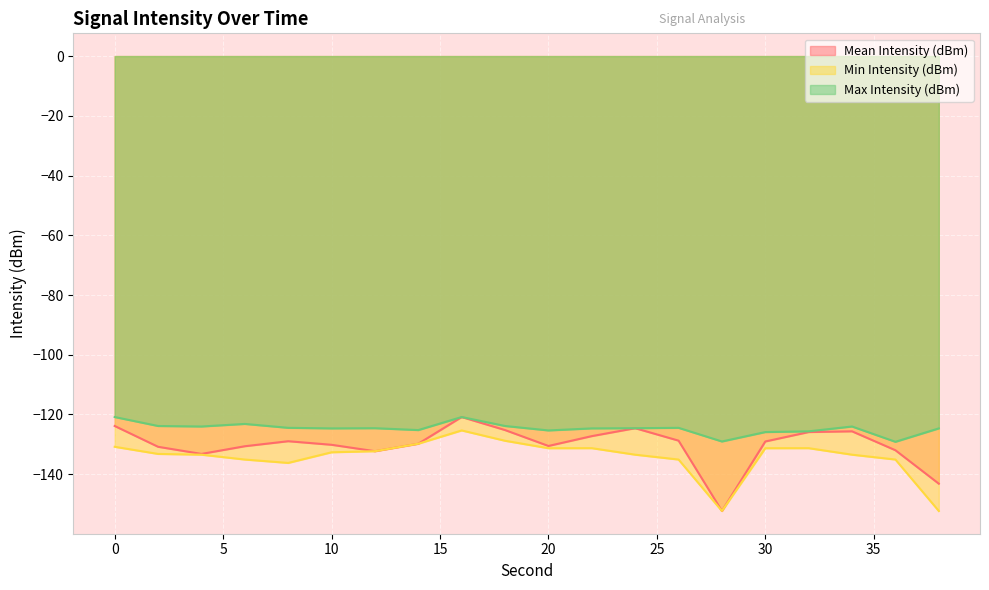

The Max Intensity (dBm) series shows -214.0 at 22. True or false?

False